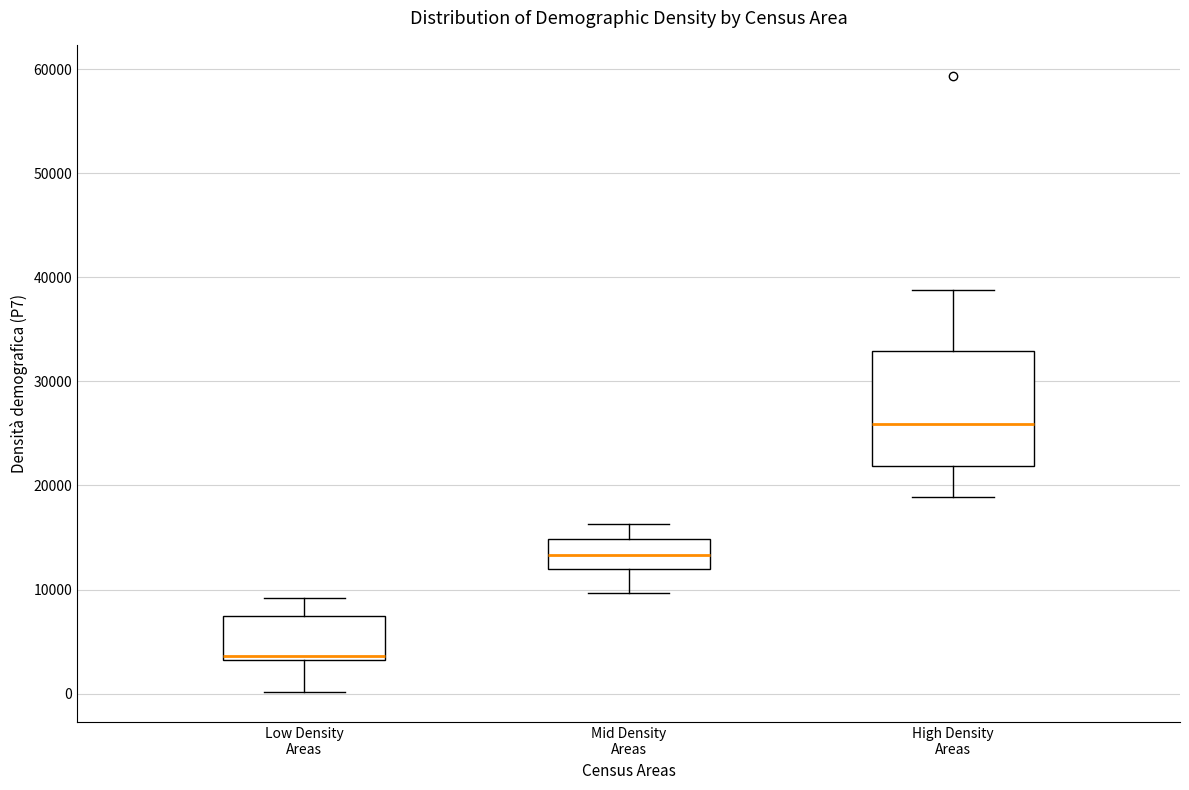

Which box is the tallest, from its lower edge to its upper edge?

High Density Areas